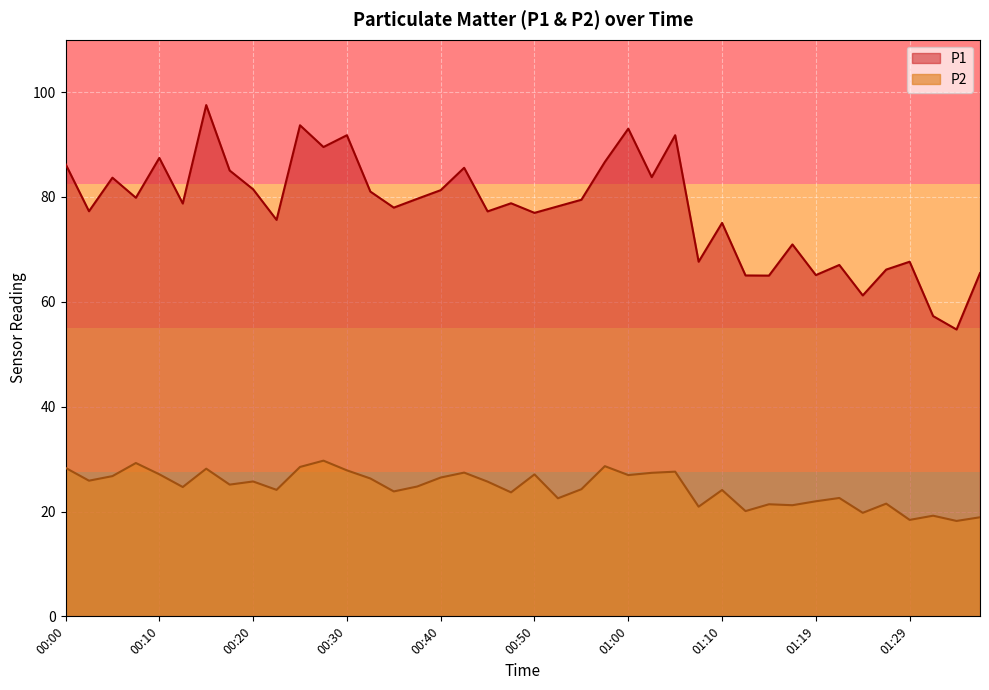

List the series in order of their peak value, highest first.

P1, P2